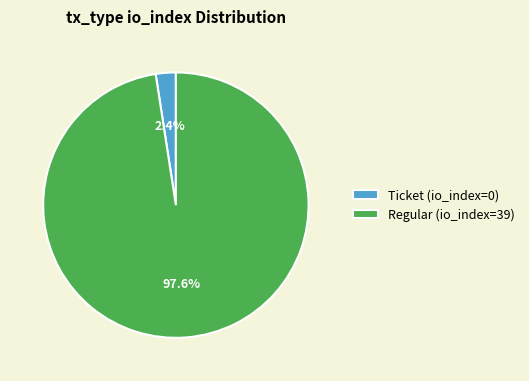

What is the total percentage of Regular (io_index=39) and Ticket (io_index=0)?

100.0%